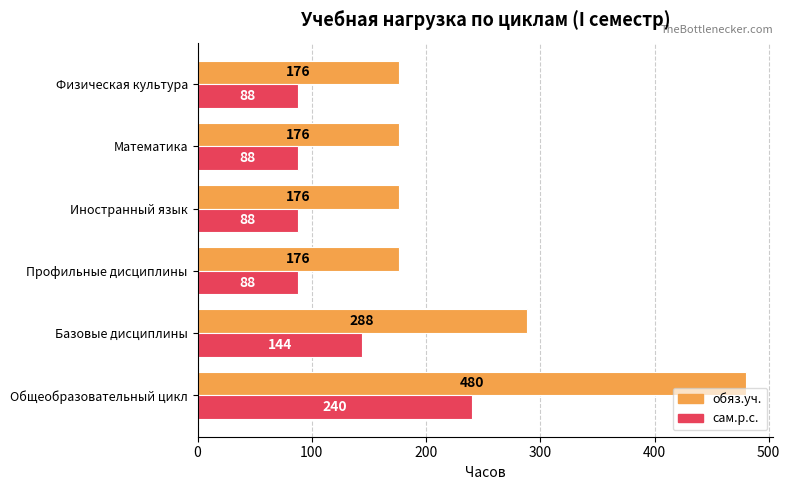

What are all the series names shown in the legend?

обяз.уч., сам.р.с.